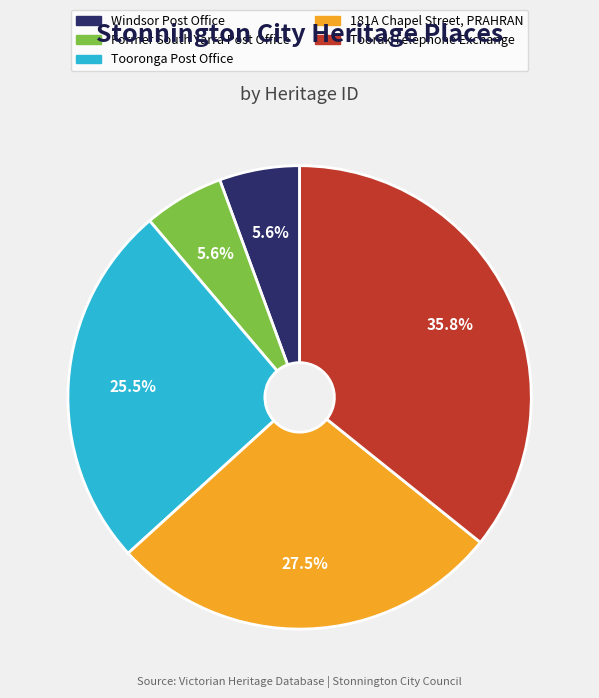

Do Windsor Post Office and 181A Chapel Street, PRAHRAN together represent more than half of the pie?

No